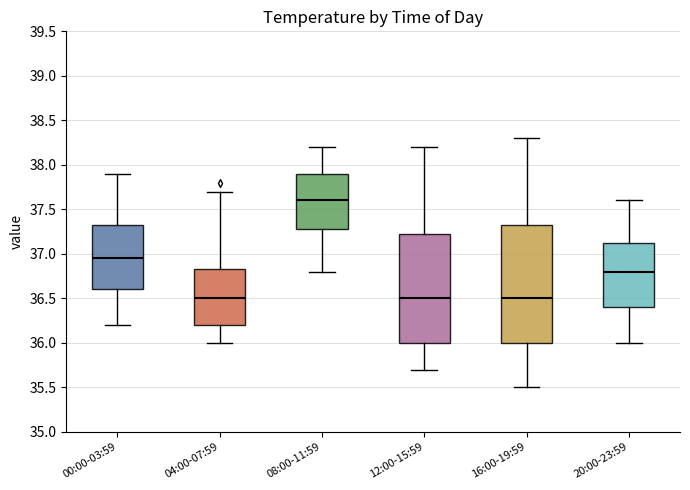

Where does the median line of the box for 00:00-03:59 sit on the y-axis? The values are not printed on the chart, so give them approximately, as read against the axis.

36.95